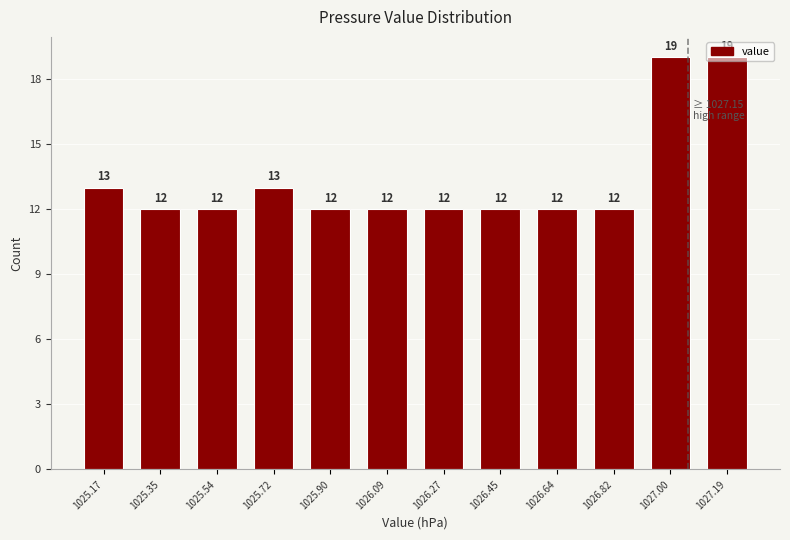

What is the difference between the maximum and minimum values?

7